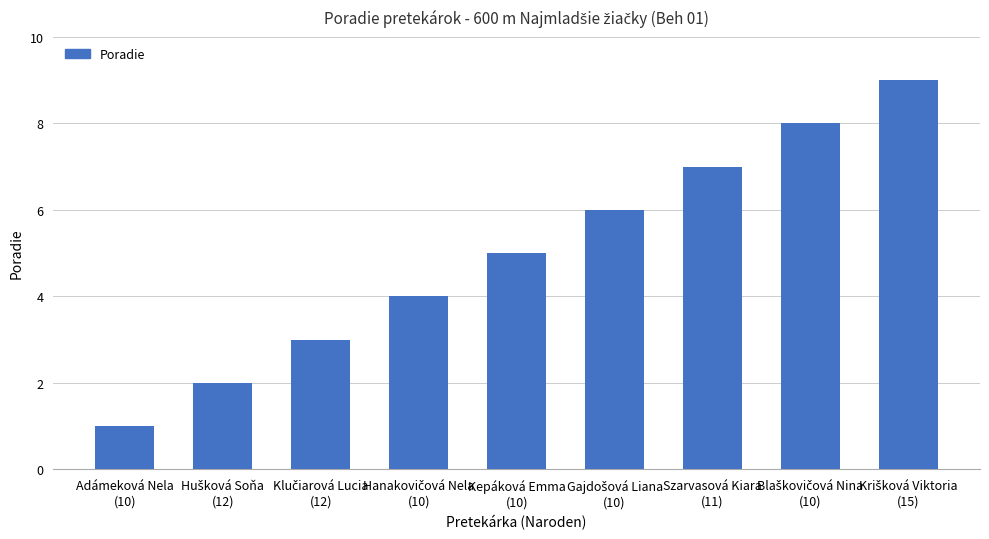

How many categories are shown in the chart?

9